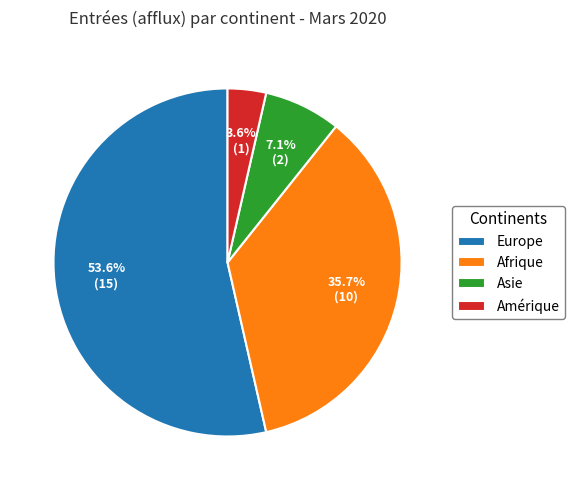

To the nearest percent, what is the average slice percentage?

25%